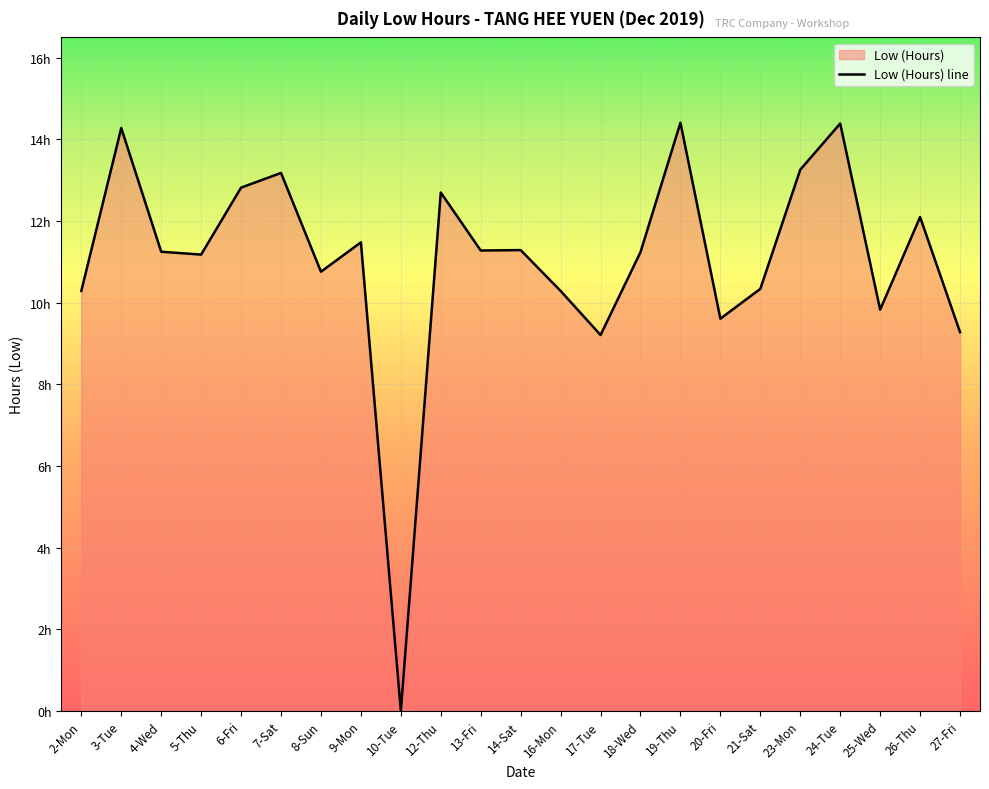

The value at 19-Thu is 14.4. True or false?

True